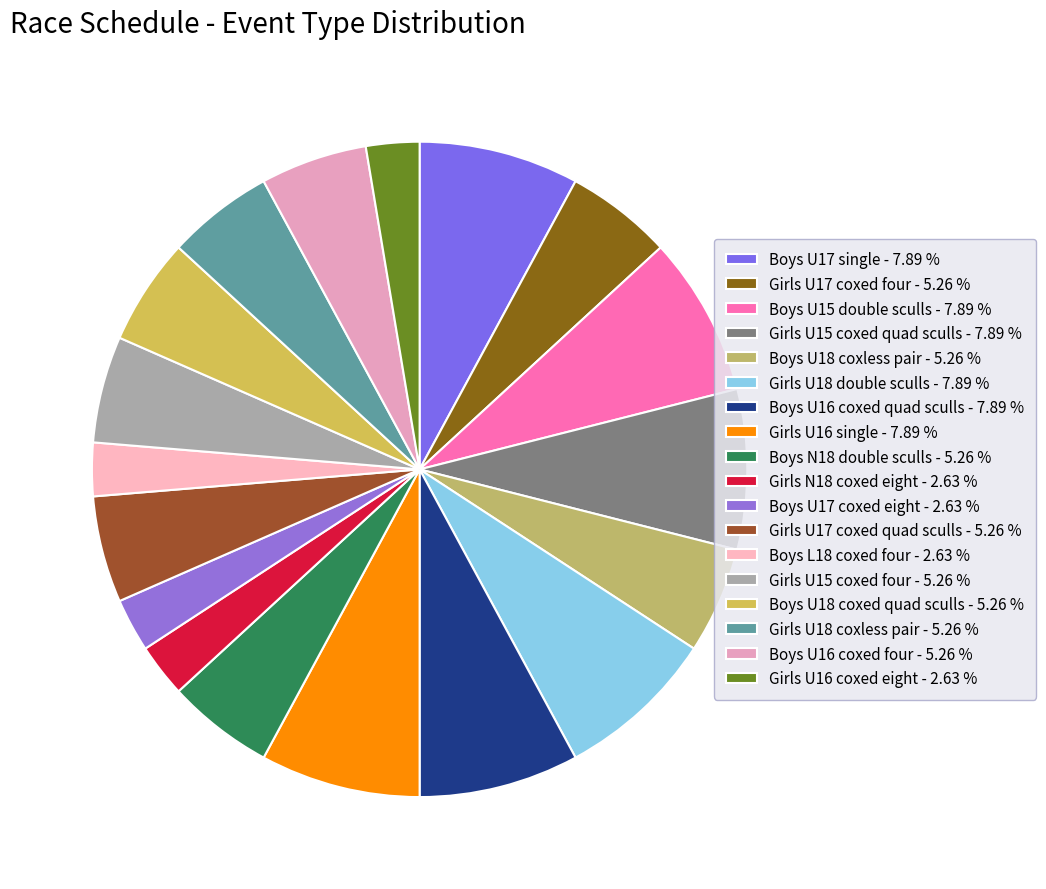

To the nearest percent, what percentage of the pie is Girls U18 double sculls?

8%